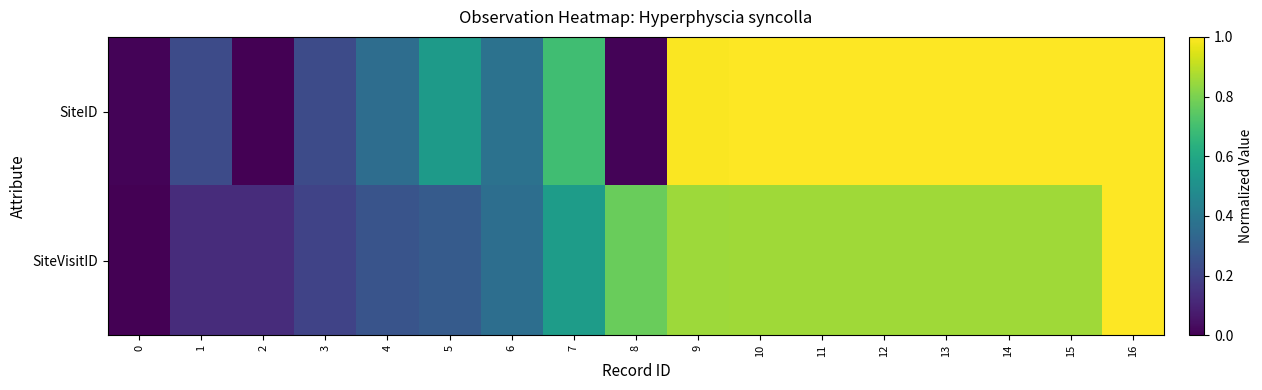

At how many categories does at least one series exceed 0?

17